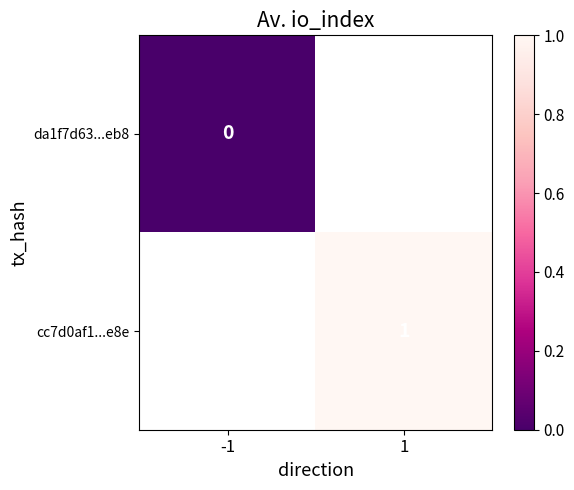

Is the value of da1f7d63...eb8 at -1 greater than the value of cc7d0af1...e8e at 1?

No